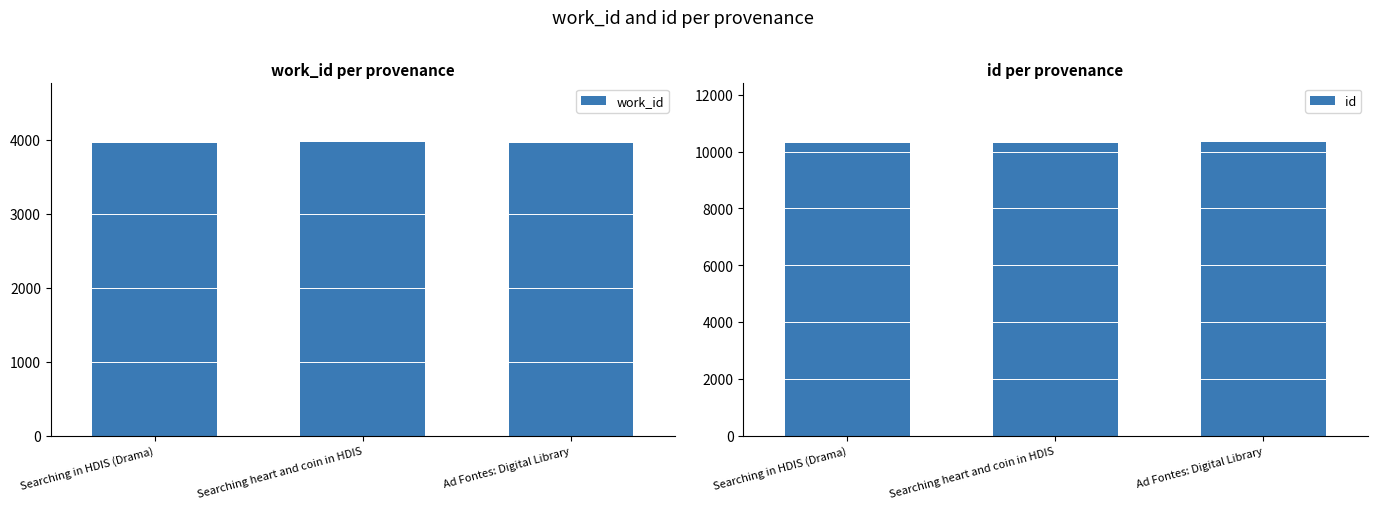

Where is work_id nearest to the value 3962?

Searching in HDIS (Drama)